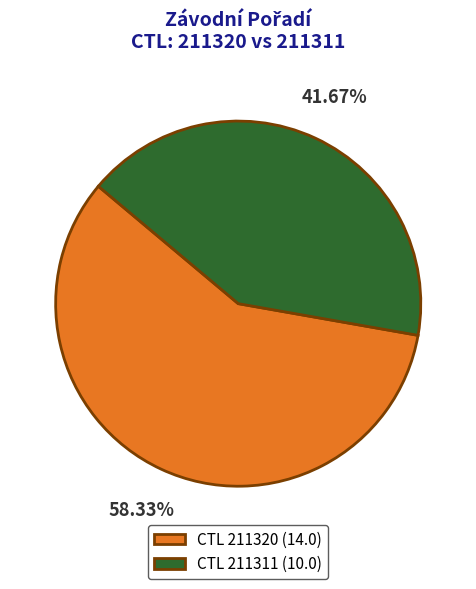

Which slice represents more than half of the pie?

CTL 211320 (14.0)